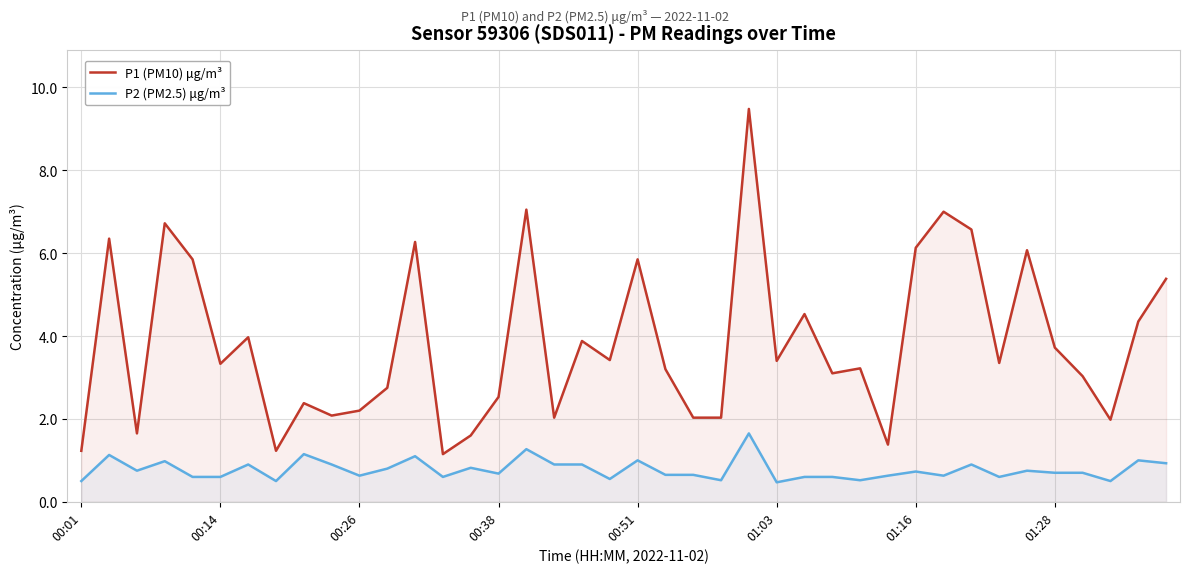

What is the minimum value shown in the chart?

0.5